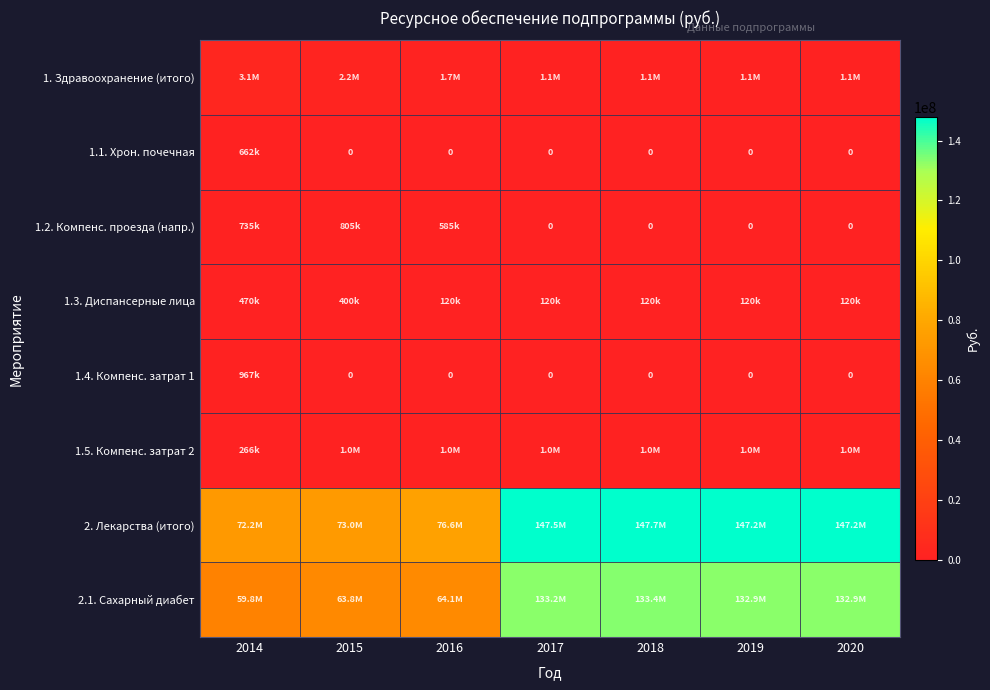

What is the difference between the highest and lowest values at 2020?

147158110.6